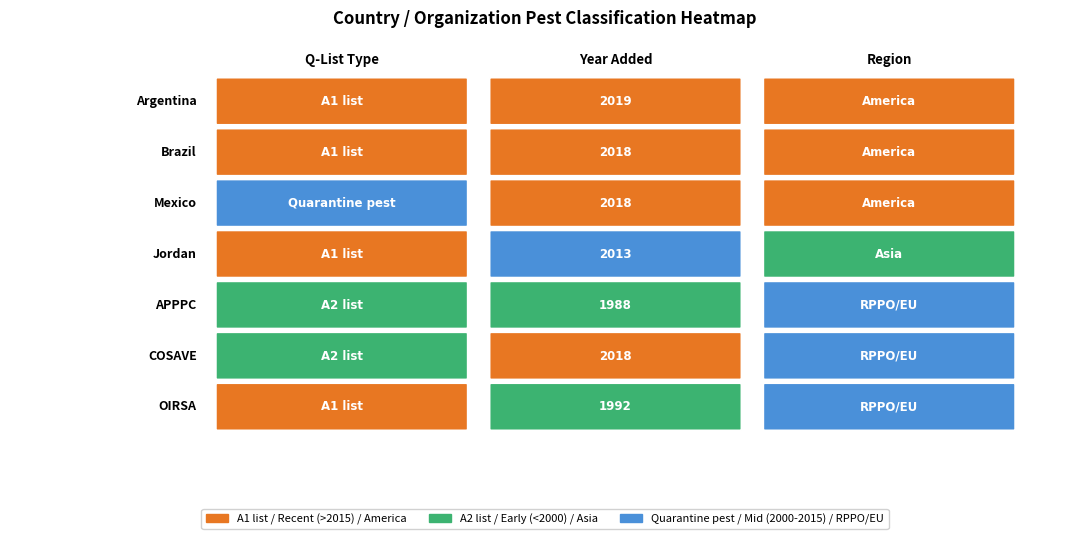

Is it true that the value at 1 is 2018?

True